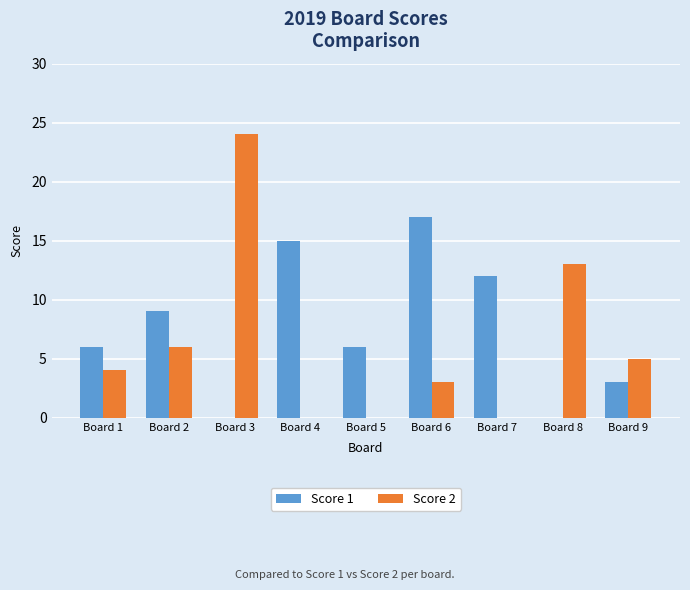

How many series are shown in this chart?

2